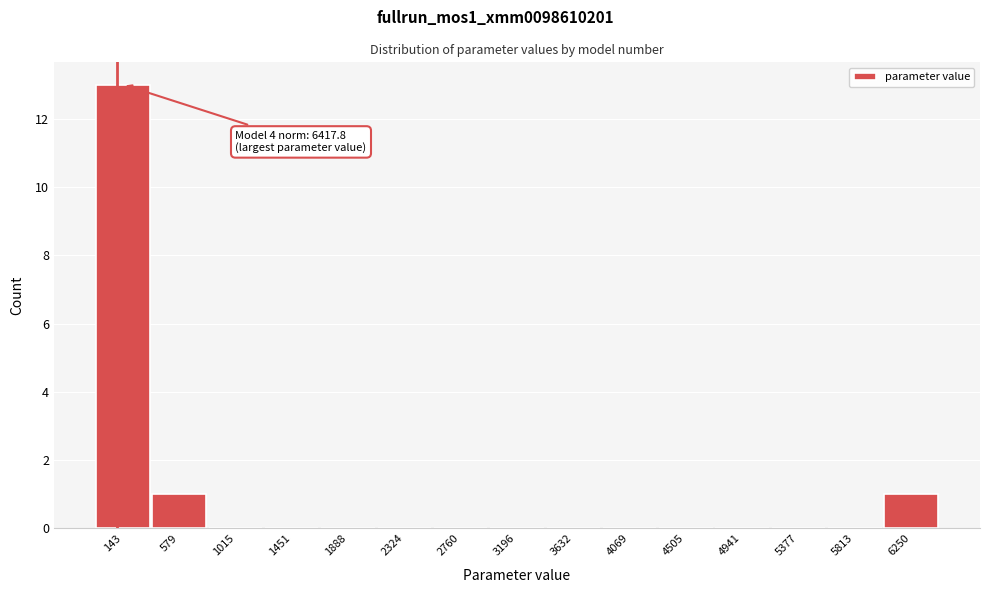

Over which range of the x-axis is the bar tallest?

-100 to 350